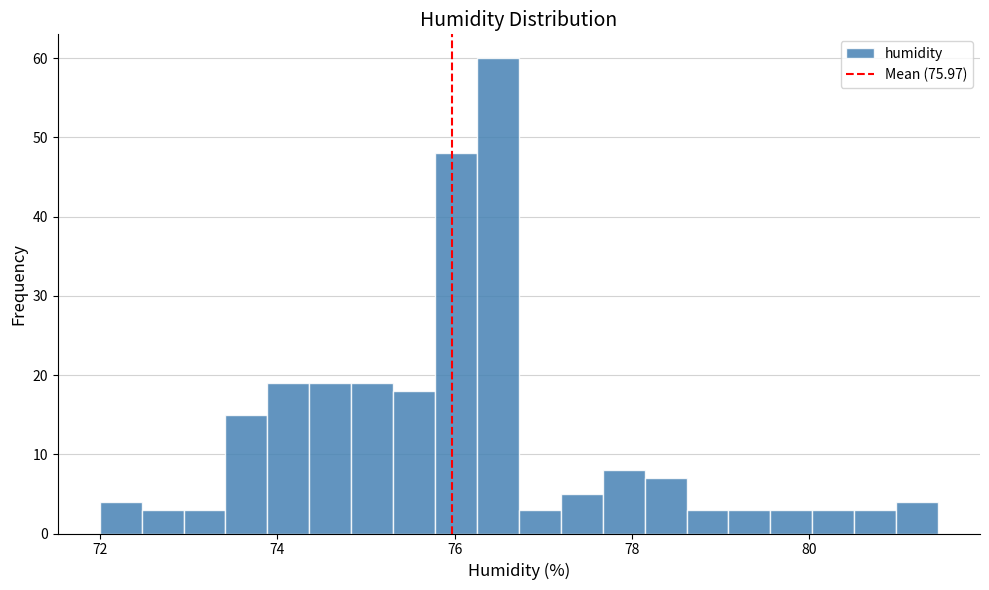

Read against the x-axis, roughly where is the centre of the tallest bar?

76.4